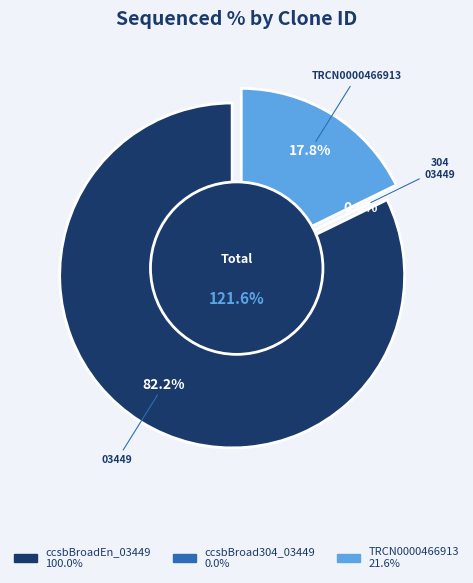

What percentage is the ccsbBroadEn_03449 slice, to the nearest percent?

82%